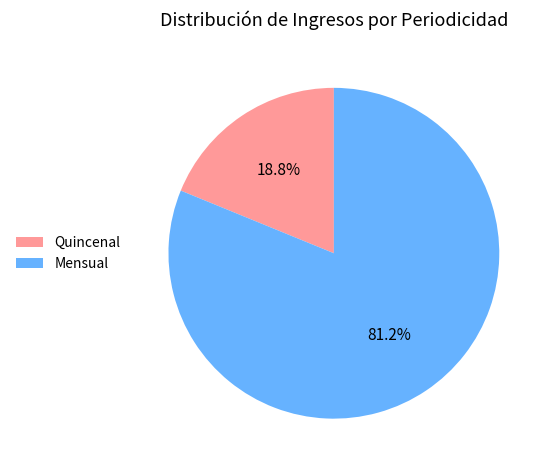

What is the ratio of the value at Mensual to the value at Quincenal?

4.3